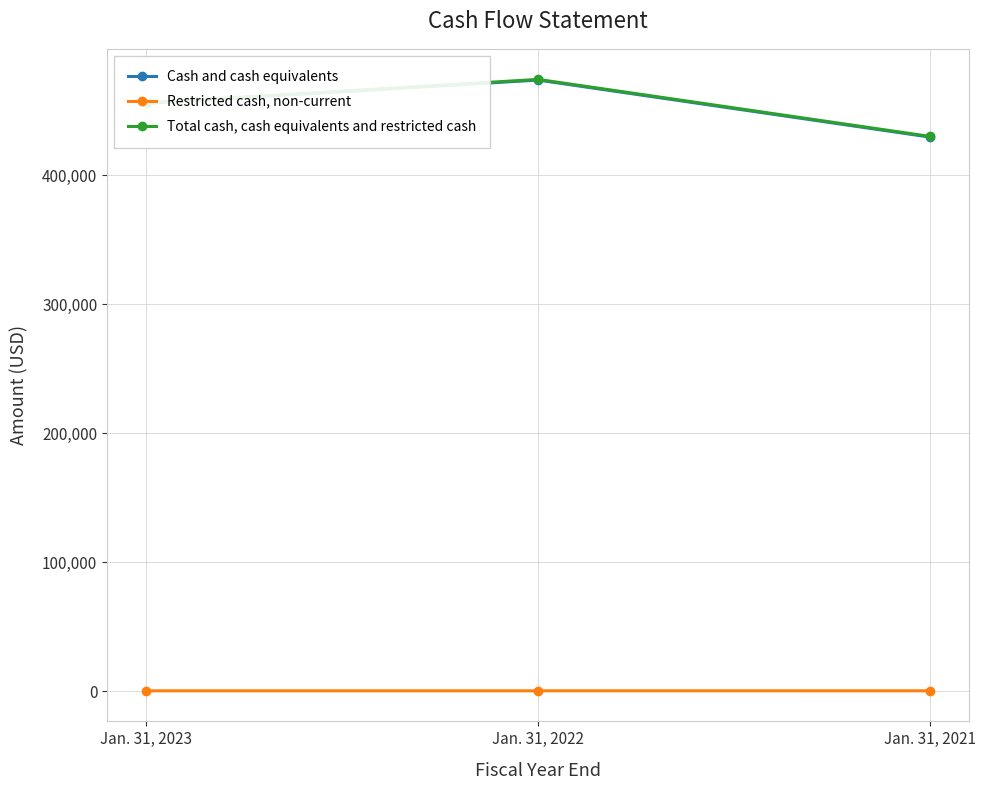

How many values in the Restricted cash, non-current series are below 516?

1